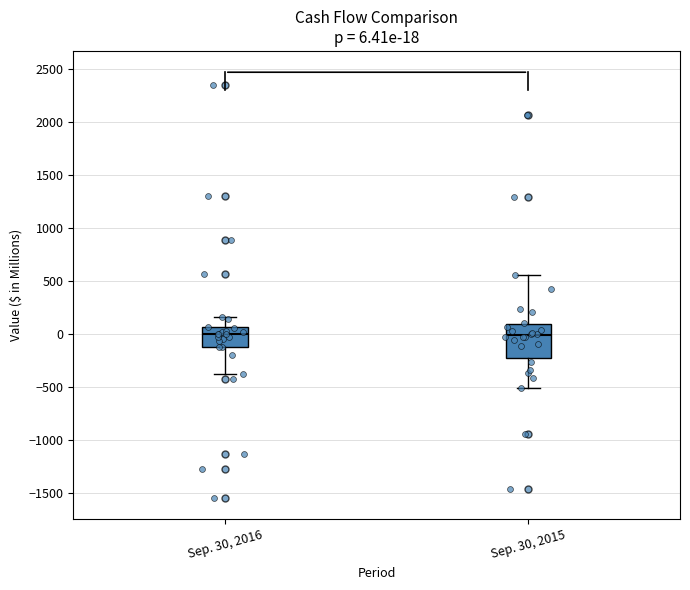

Comparing the boxes themselves (not the whiskers), which one is the tallest?

Sep. 30, 2015